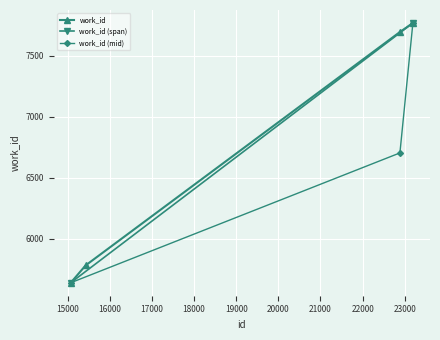

How many data points in work_id are less than 7695?

2